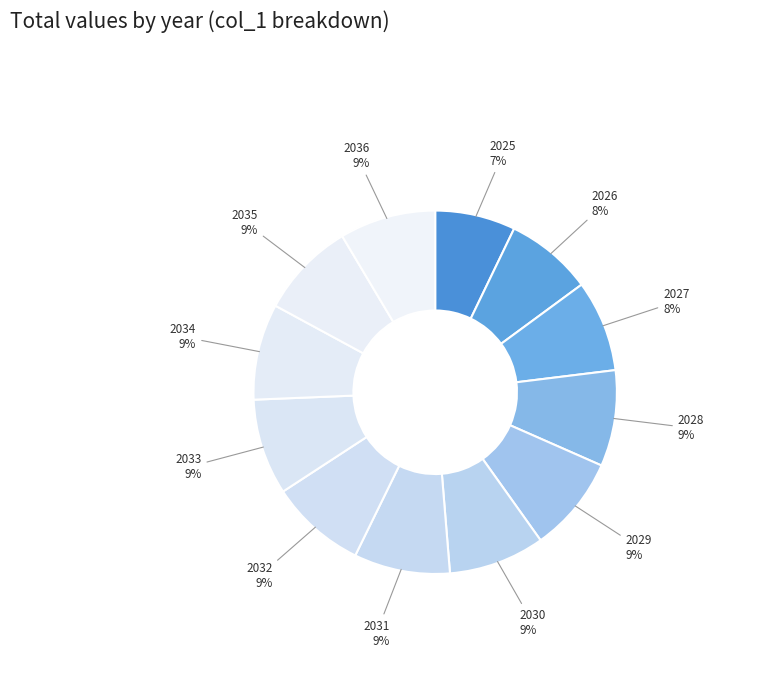

Which category has the biggest portion of the pie?

2028